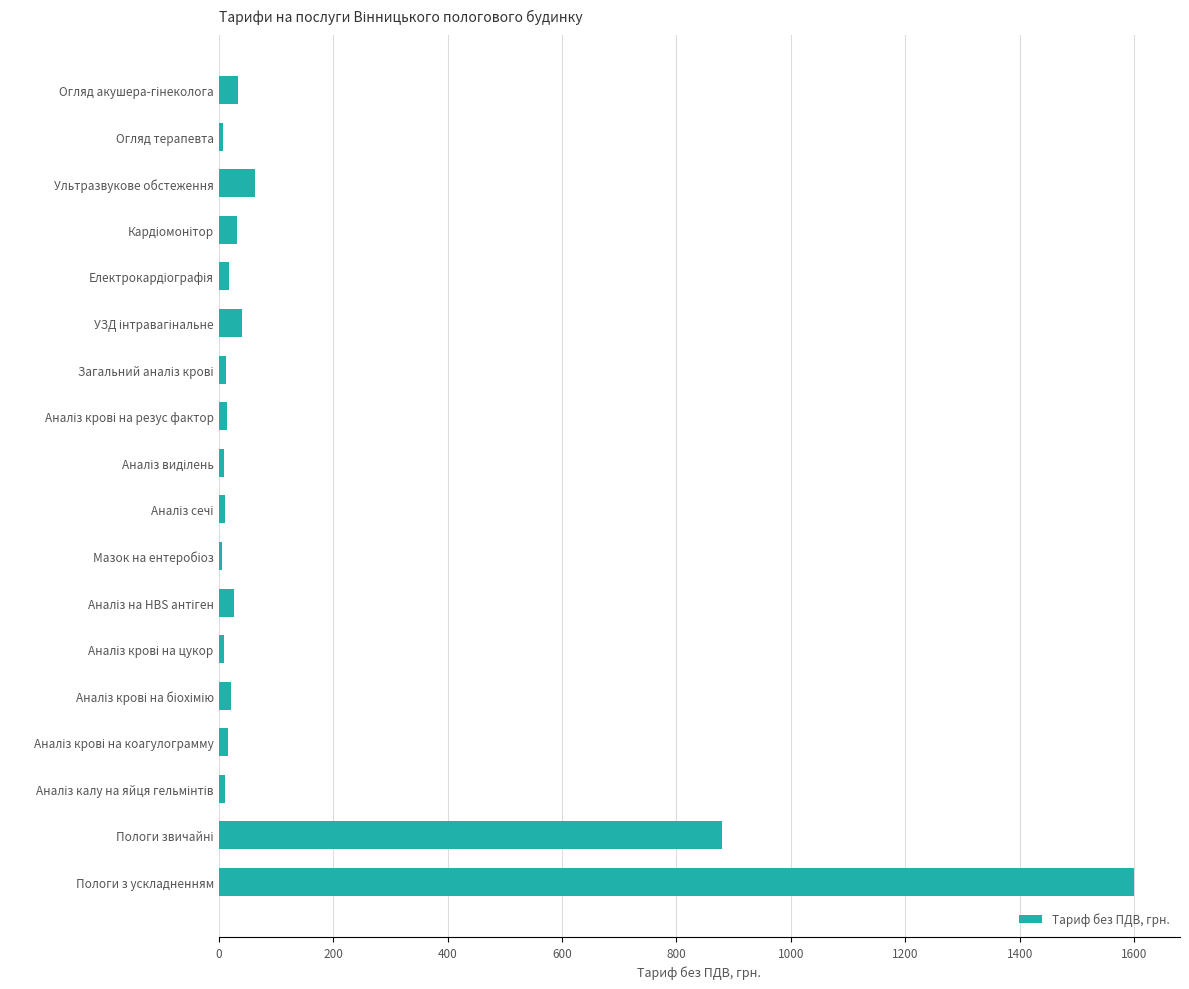

What is the sum of all values?

2811.4